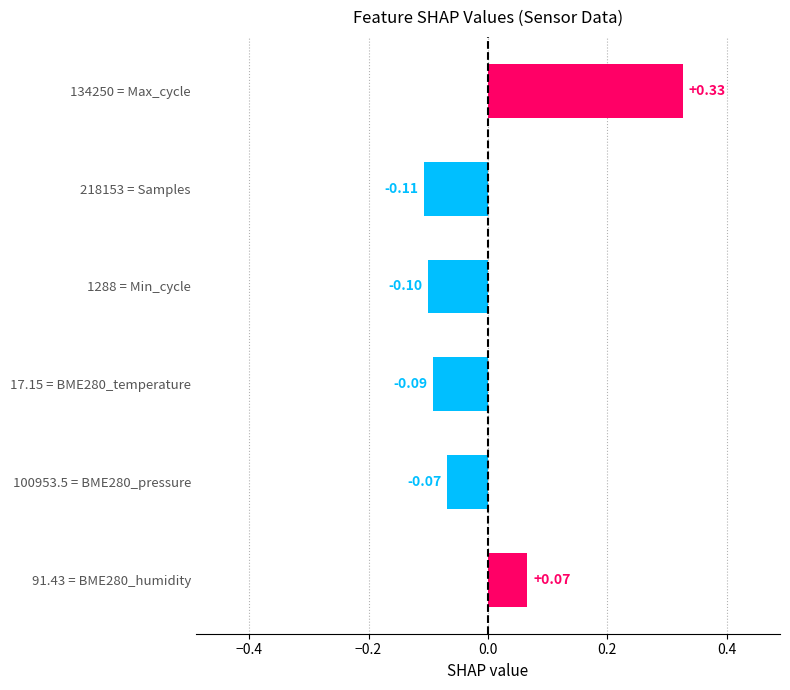

What is the difference between the maximum and minimum values?

0.4